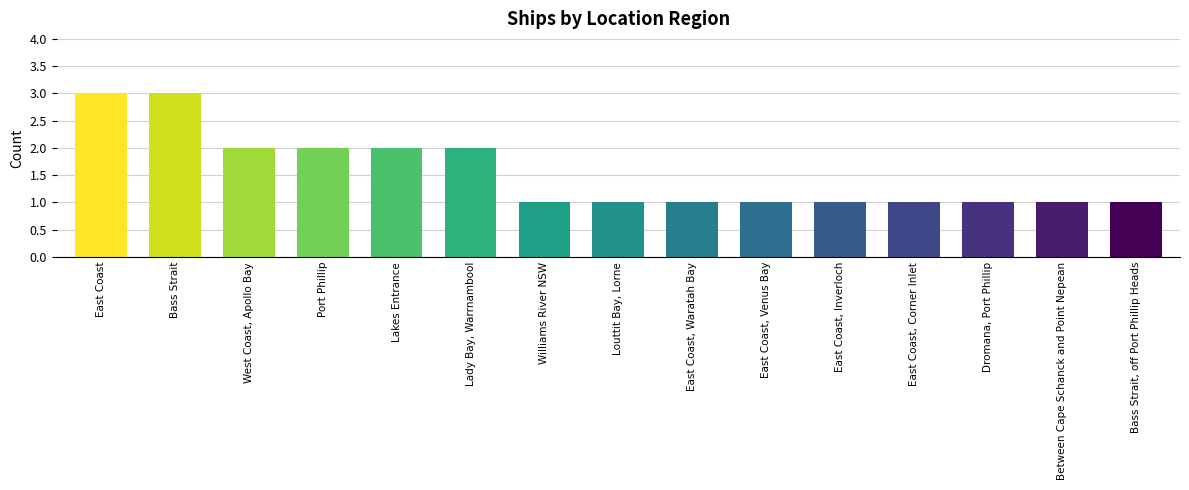

The value at Louttit Bay, Lorne is 1. True or false?

True